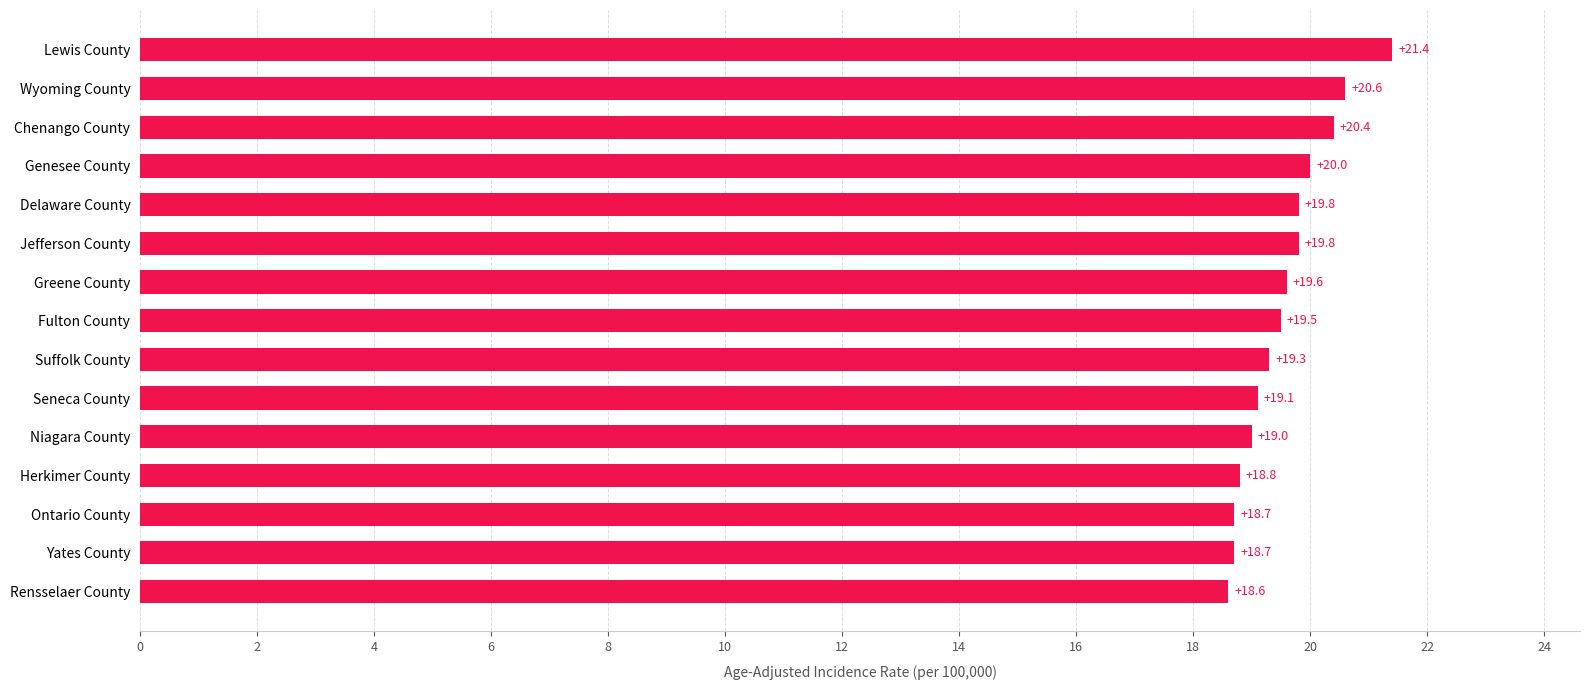

The chart shows a value of 19.8 at Delaware County. True or false?

True